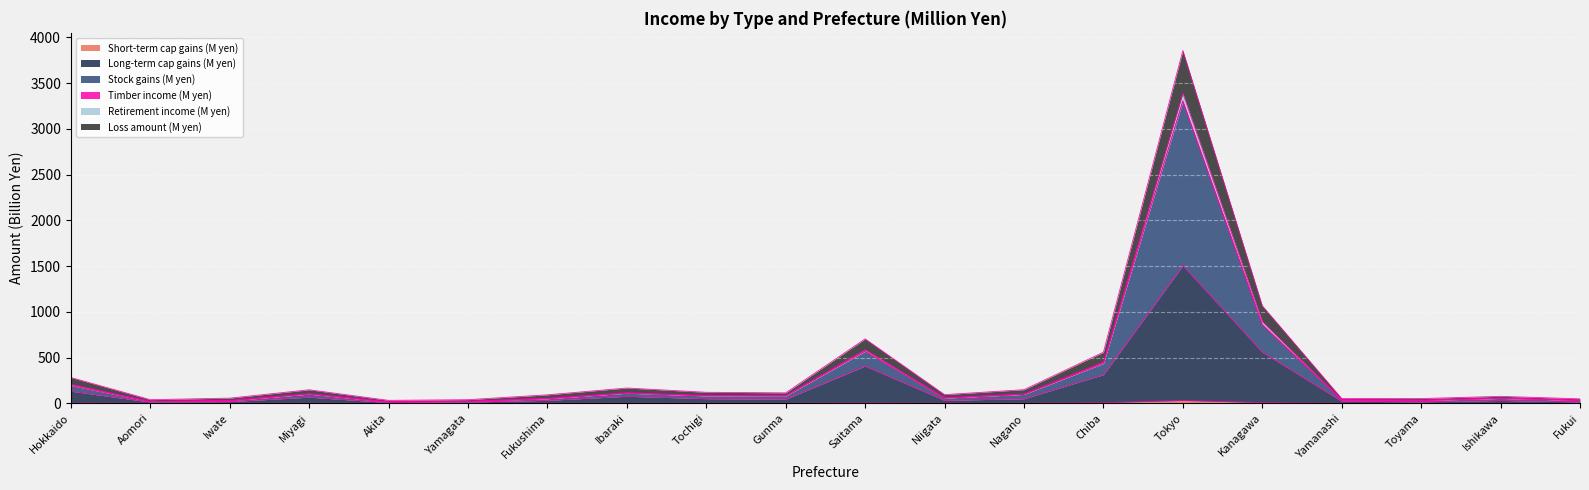

True or false: Retirement income (M yen) and Loss amount (M yen) intersect in this chart.

False